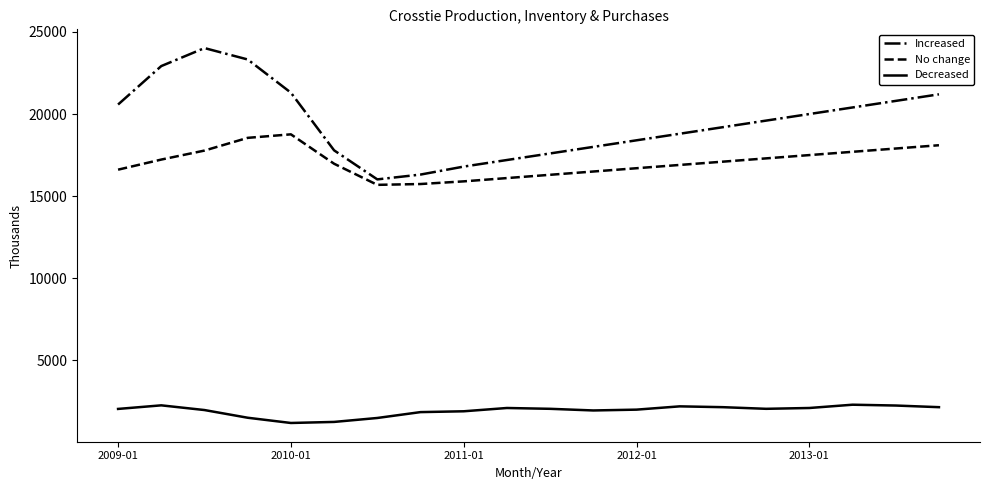

Rank the series by their maximum value, from lowest to highest.

Decreased, No change, Increased